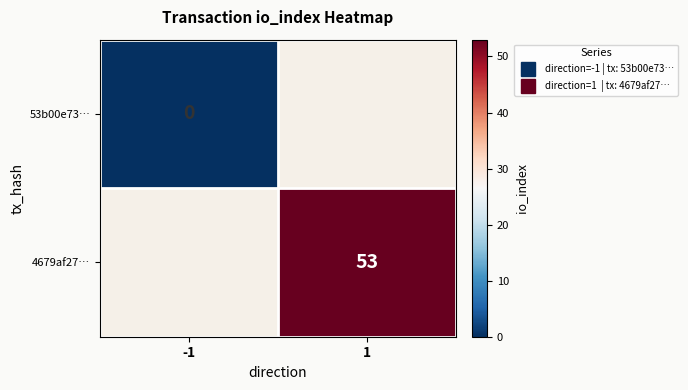

Rank the categories by 53b00e73… value from highest to lowest.

-1, 1